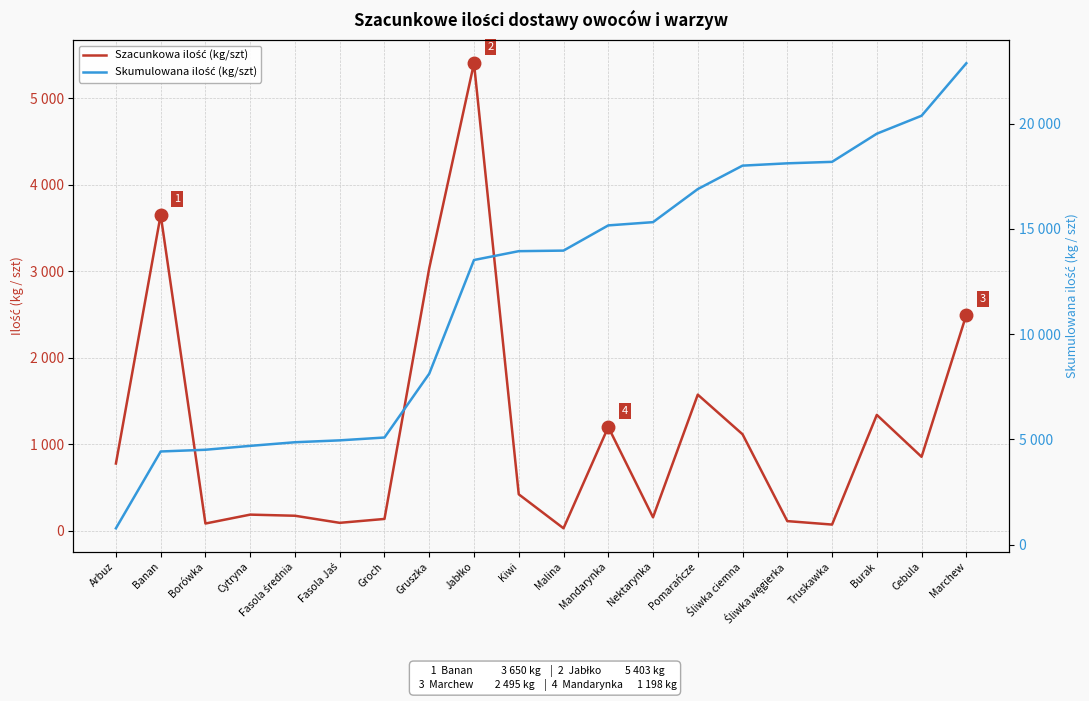

At which category does Szacunkowa ilość (kg/szt) reach its first local valley?

Borówka